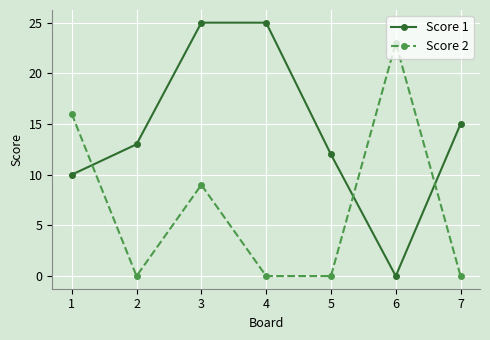

At which category is the sum across all series the highest?

3